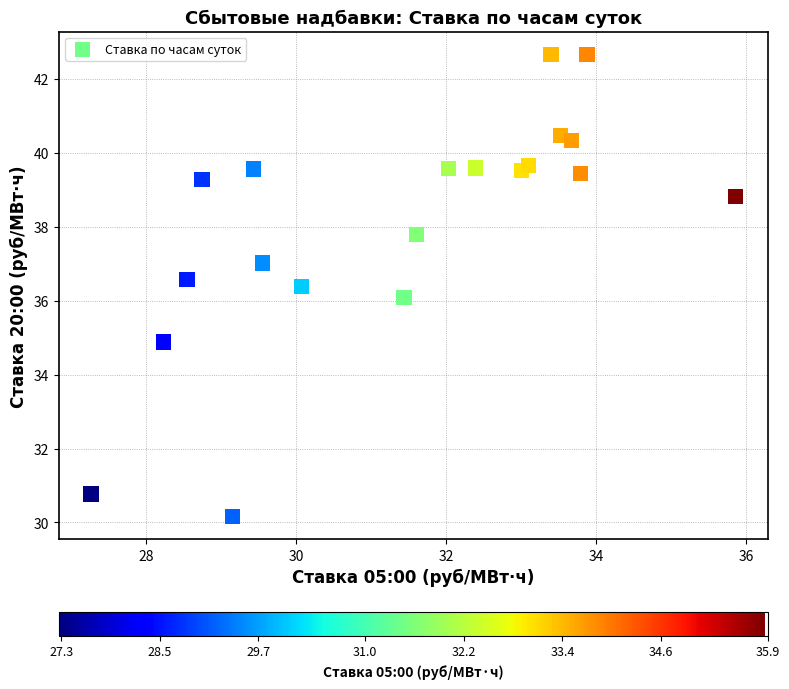

What is the range of X values (max minus min)?

8.6